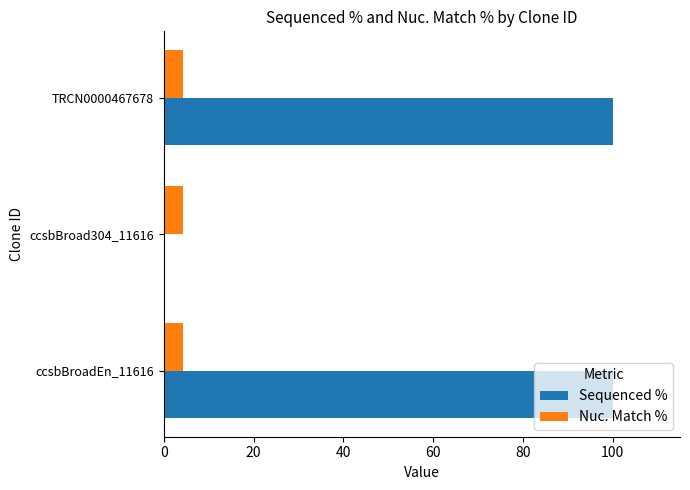

How many data points does each series have?

3